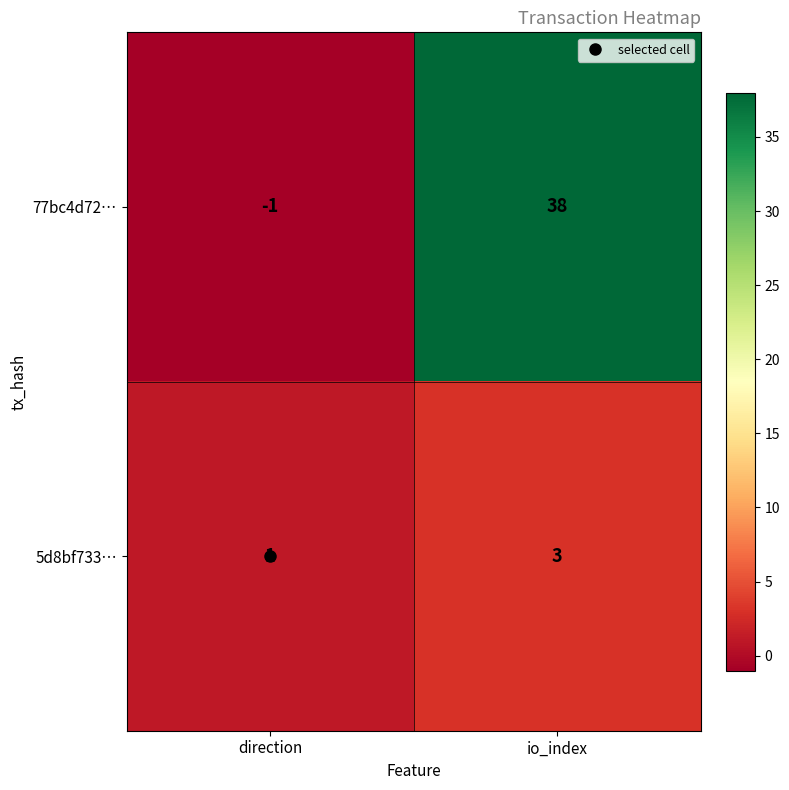

Rank the series at direction from lowest to highest value.

77bc4d72…, 5d8bf733…